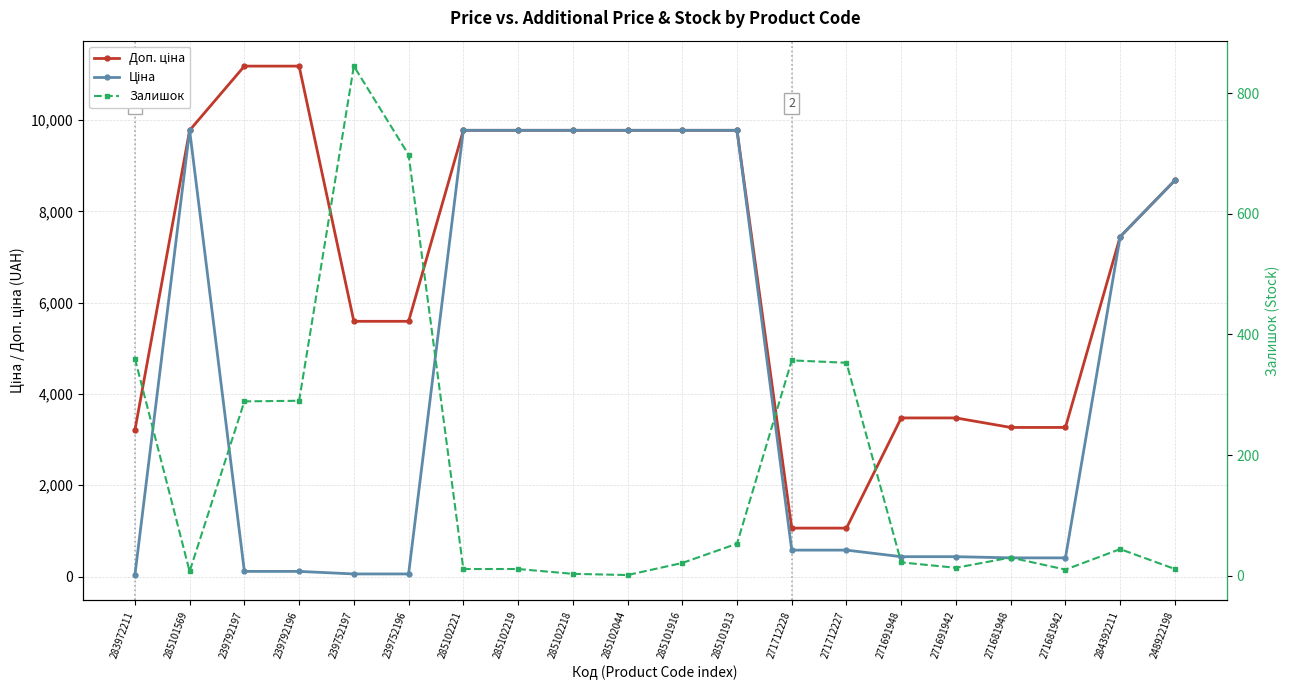

Count the number of data series in this chart.

3